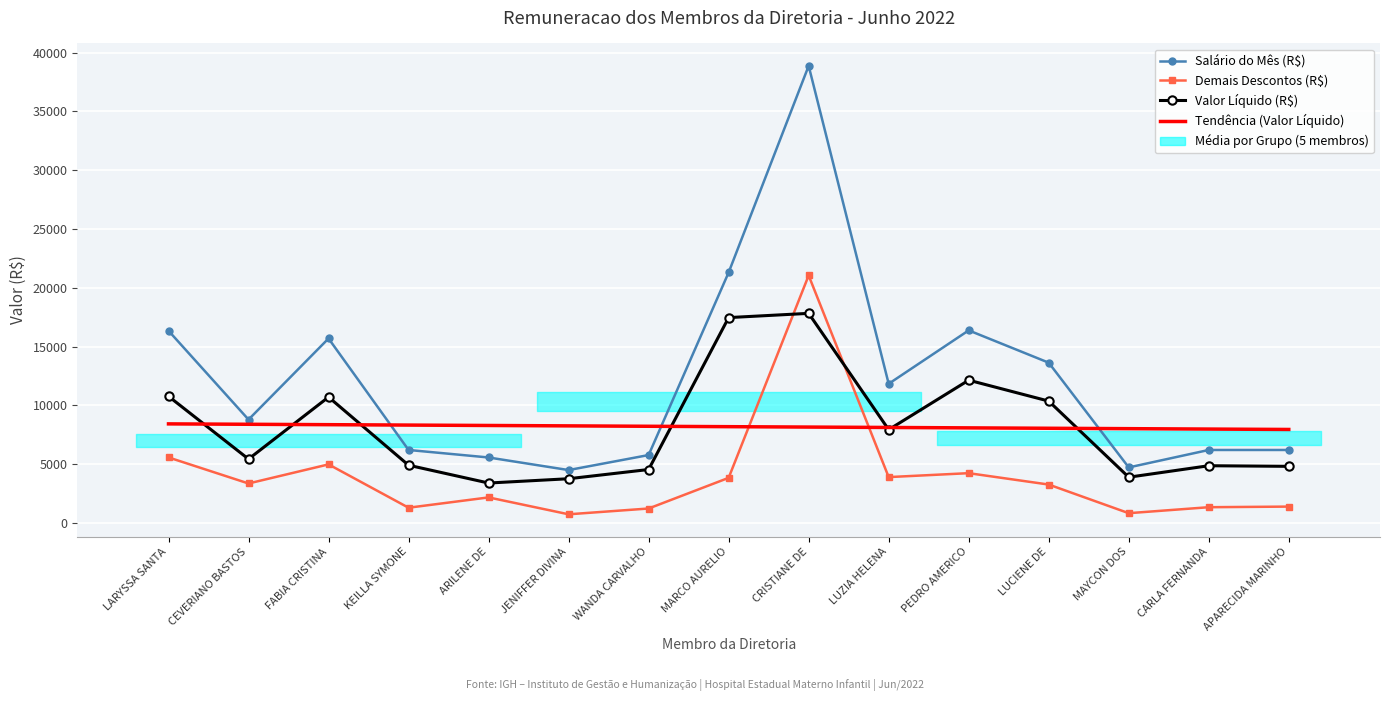

List the series in order of their peak value, highest first.

Salário do Mês (R$), Demais Descontos (R$), Valor Líquido (R$), Tendência (Valor Líquido)